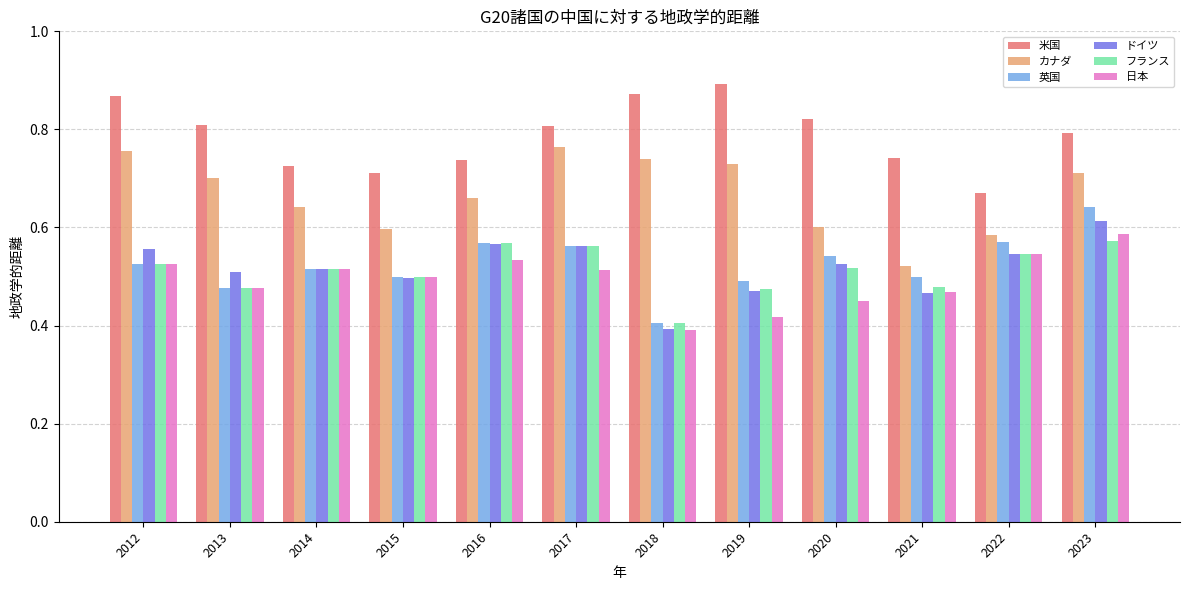

What are all the series names shown in the legend?

米国, カナダ, 英国, ドイツ, フランス, 日本